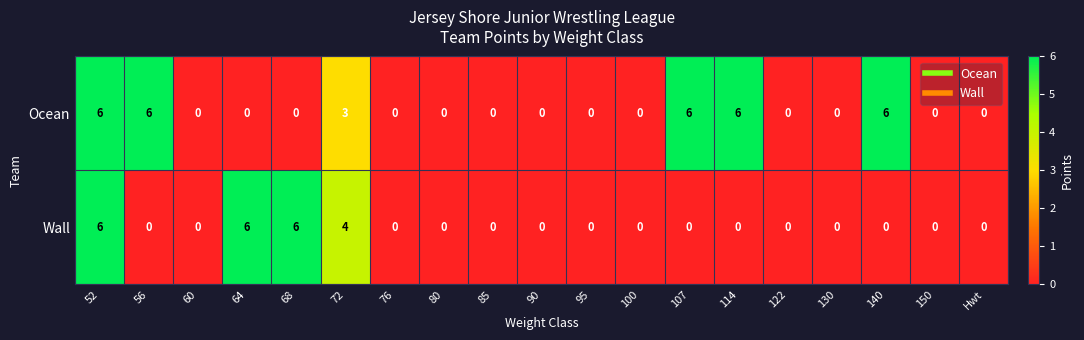

Rank the series at 56 from lowest to highest value.

Wall, Ocean